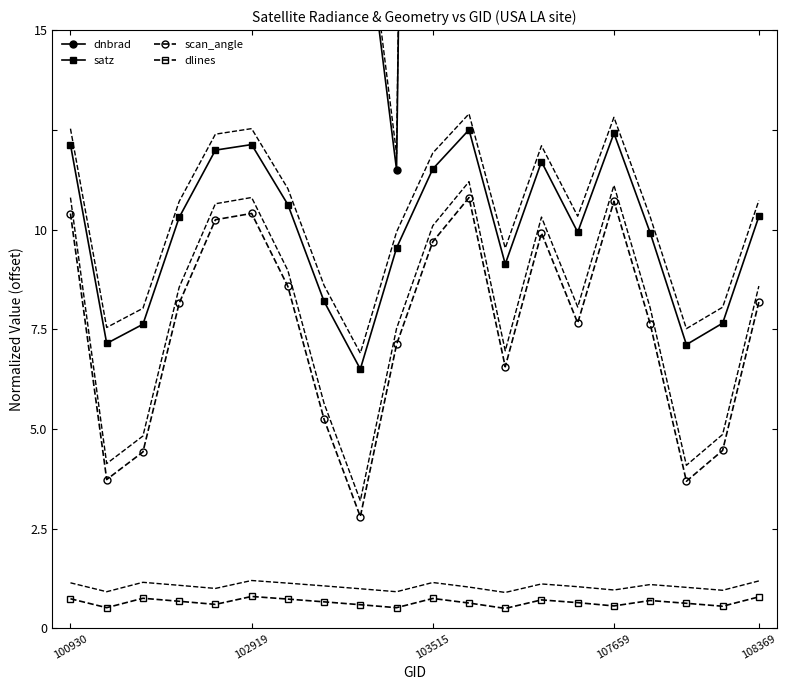

The scan_angle series shows 17.7 at 102919. True or false?

False